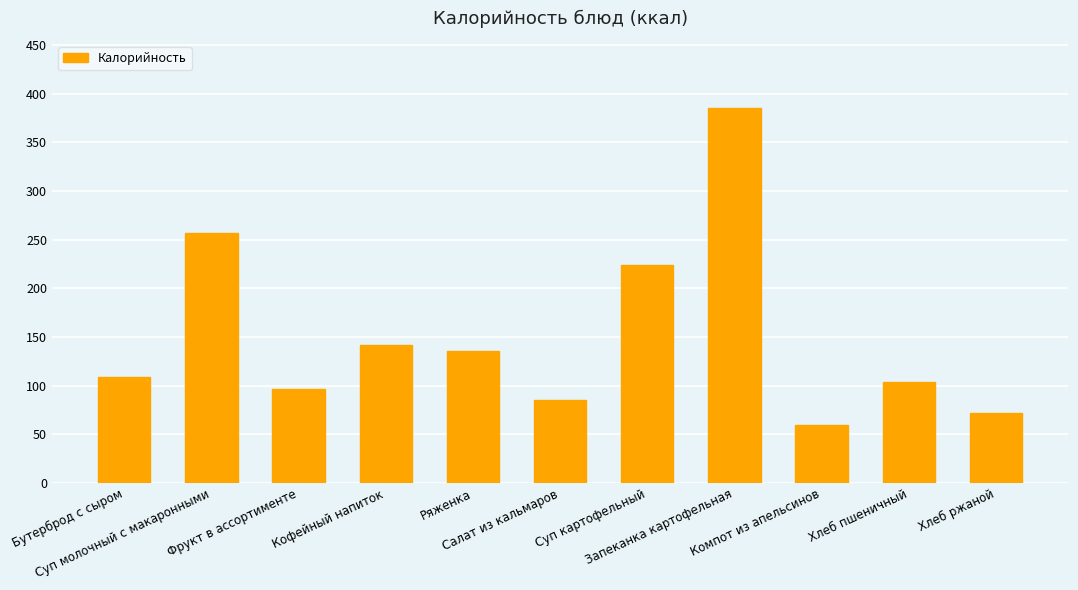

What is the sum of the values at Фрукт в ассортименте and Кофейный напиток?

237.6